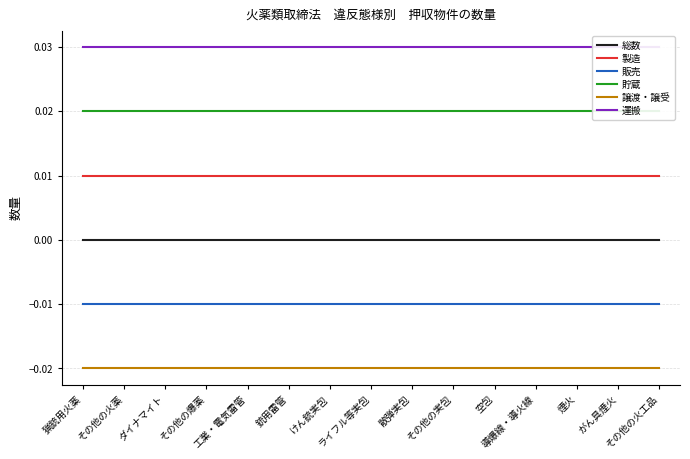

At which category is the sum across all series the highest?

猟銃用火薬